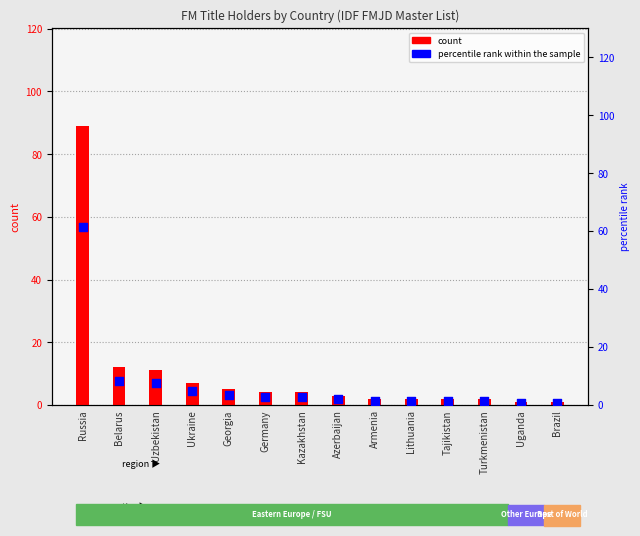

Which series has the largest total across all categories?

count